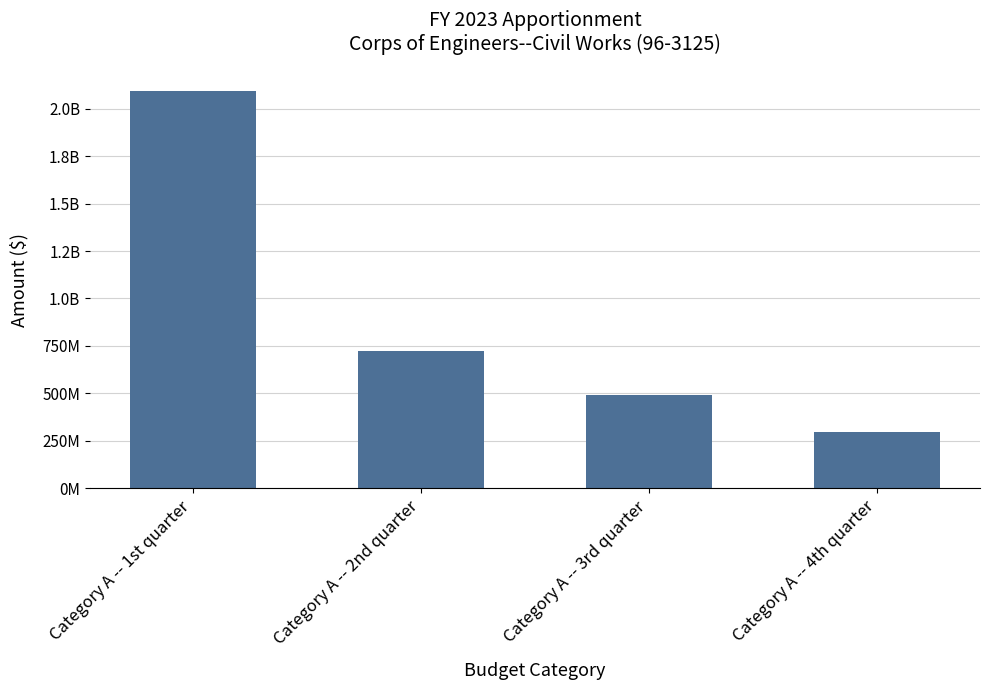

The chart shows a value of 721284855 at Category A -- 2nd quarter. True or false?

True